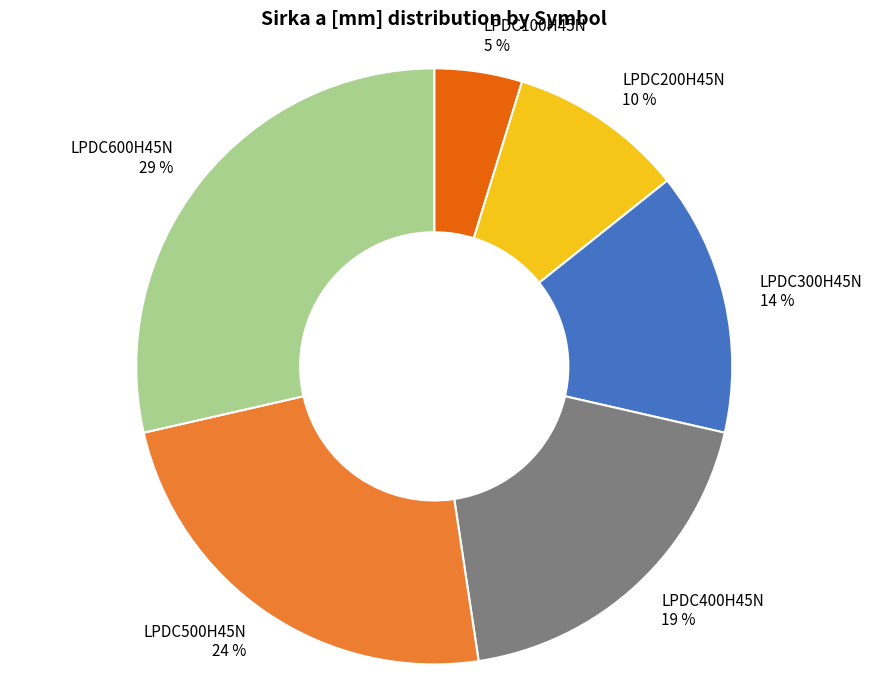

The LPDC600H45N slice represents 29% of the pie. True or false?

True